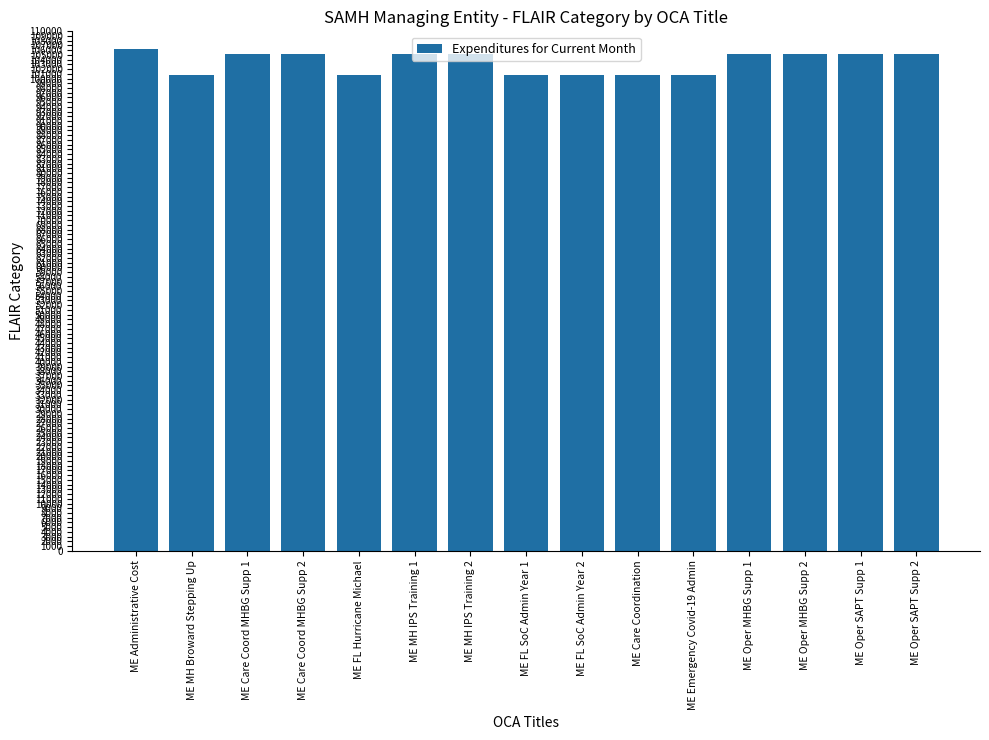

What position from the left is ME Oper SAPT Supp 2?

15